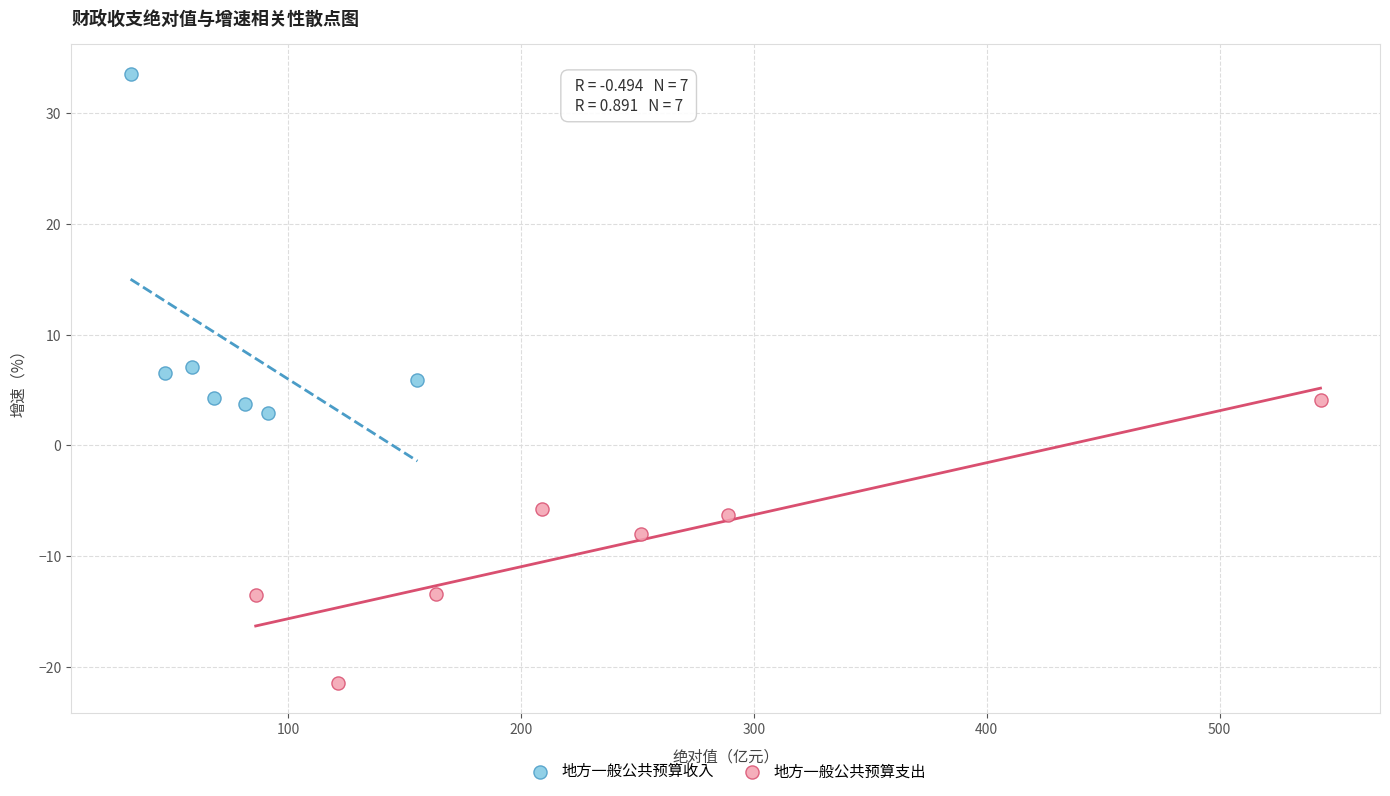

Which series contains the lowest Y value?

地方一般公共预算支出